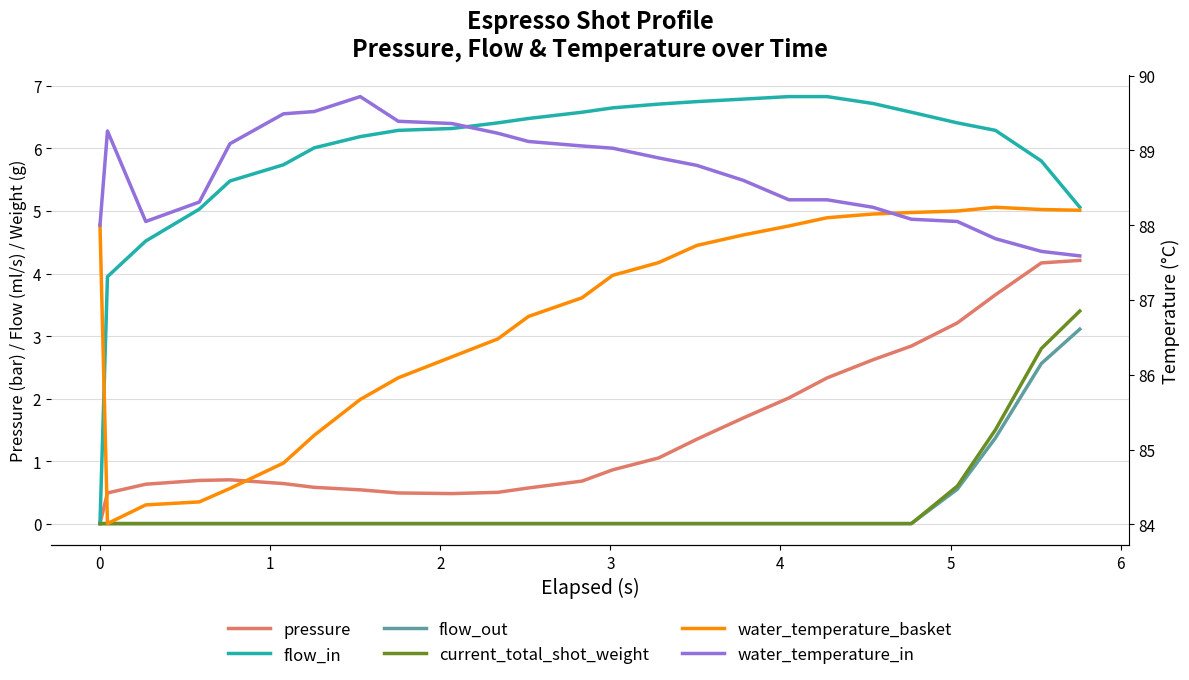

True or false: flow_out has a value of -1.7 at 3.

False